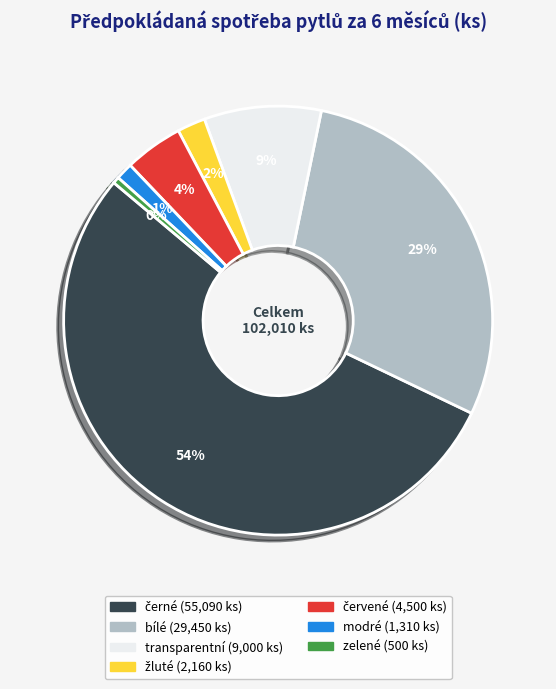

Which category has the smallest portion of the pie?

zelené